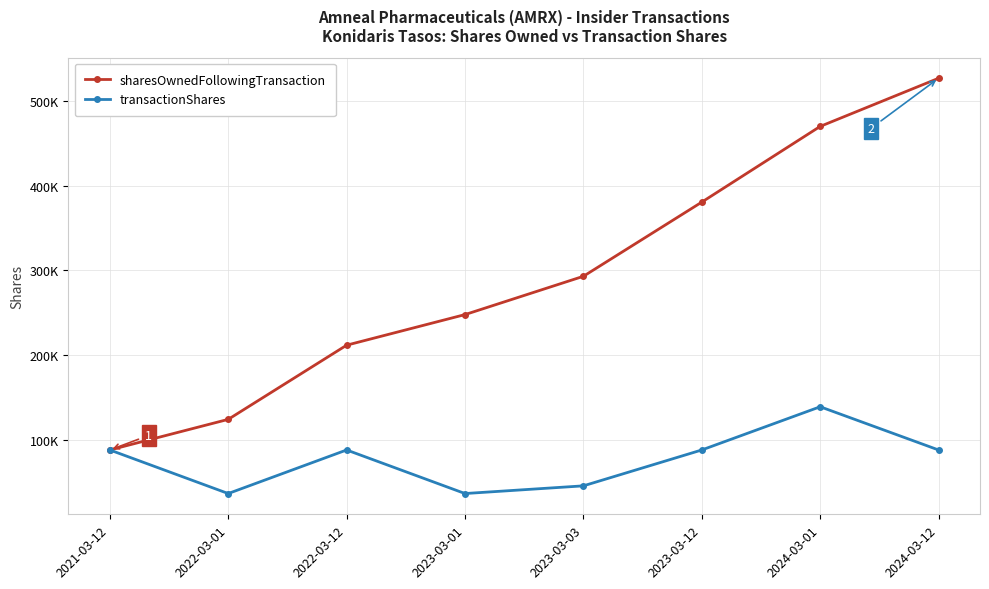

What are all the series names shown in the legend?

sharesOwnedFollowingTransaction, transactionShares